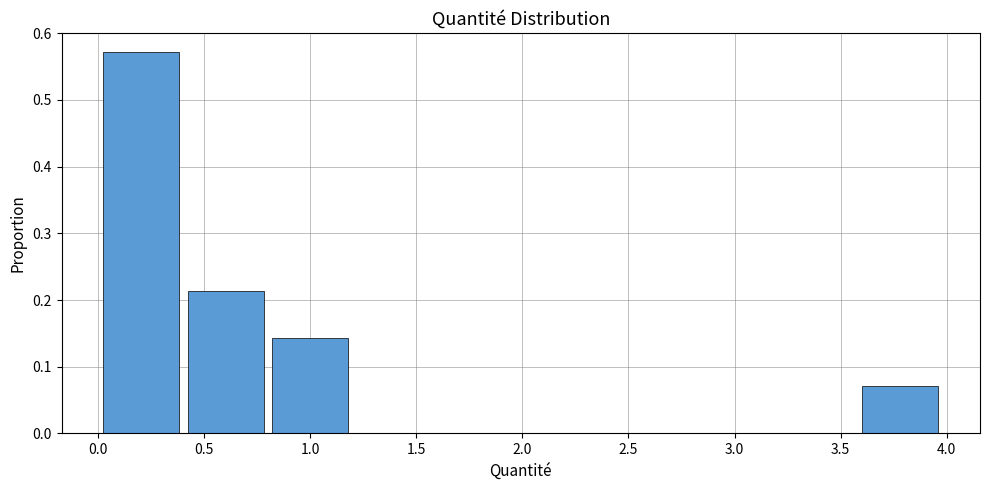

Reading left to right, transcribe this chart: for each bar, give the range it covers on the x-axis and its height. Neither the bar edges nor the heights are printed on the chart, so give them approximately, as read against the axes.

0.05 to 0.40: 0.57
0.40 to 0.80: 0.21
0.80 to 1.20: 0.14
1.20 to 1.60: 0
1.60 to 2.00: 0
2.00 to 2.40: 0
2.40 to 2.80: 0
2.80 to 3.20: 0
3.20 to 3.60: 0
3.60 to 4.00: 0.07